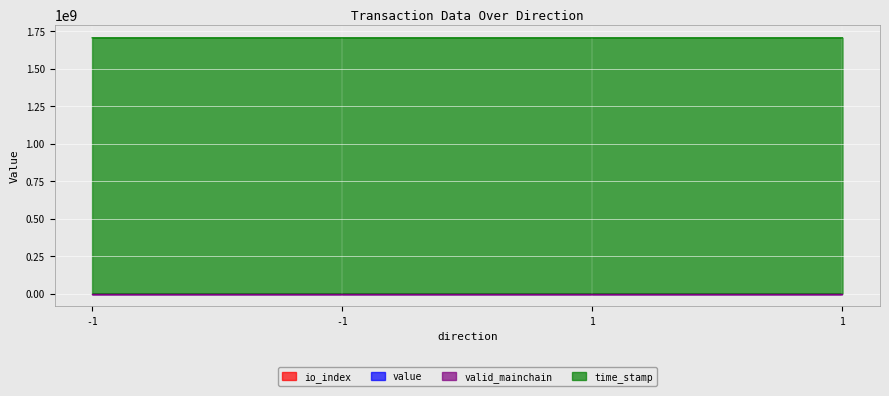

Which series has the largest total across all categories?

time_stamp